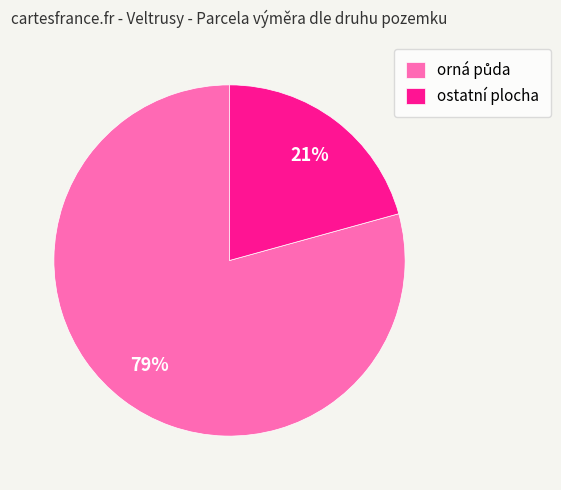

To the nearest percent, what portion does ostatní plocha represent?

21%